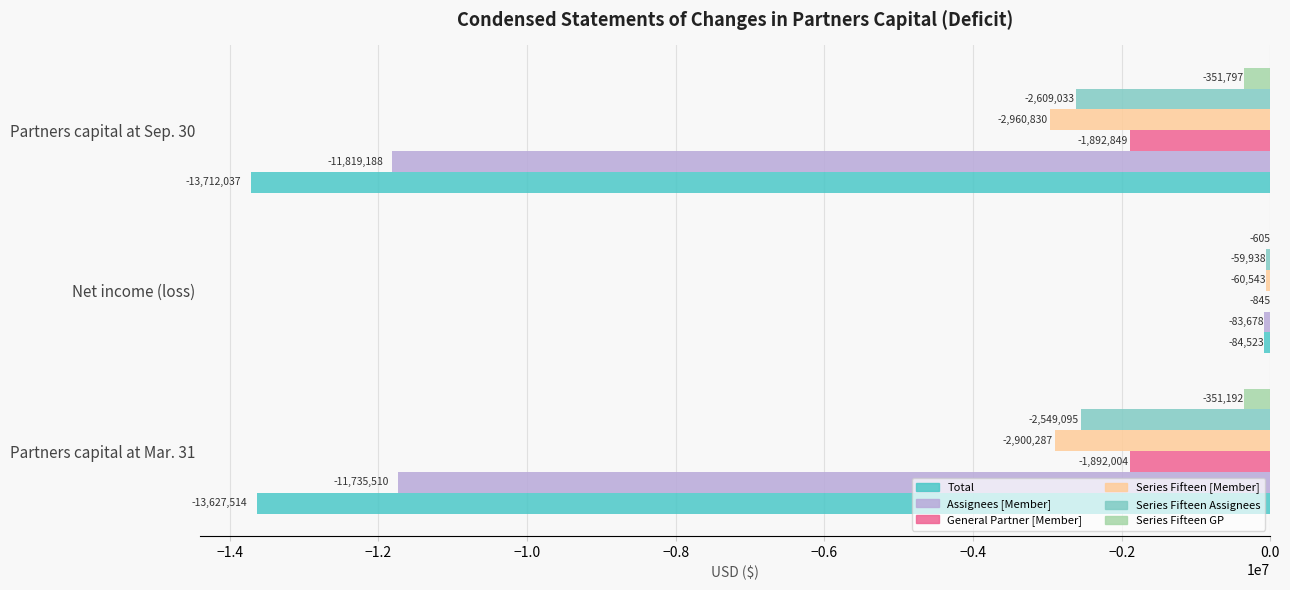

What are all the series names shown in the legend?

Total, Assignees [Member], General Partner [Member], Series Fifteen [Member], Series Fifteen Assignees, Series Fifteen GP